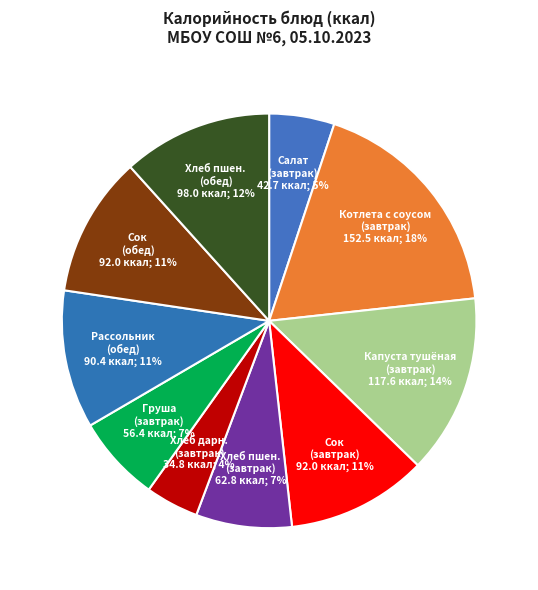

What is the ratio of the value at Сок (завтрак) to the value at Капуста тушёная (завтрак)?

0.8